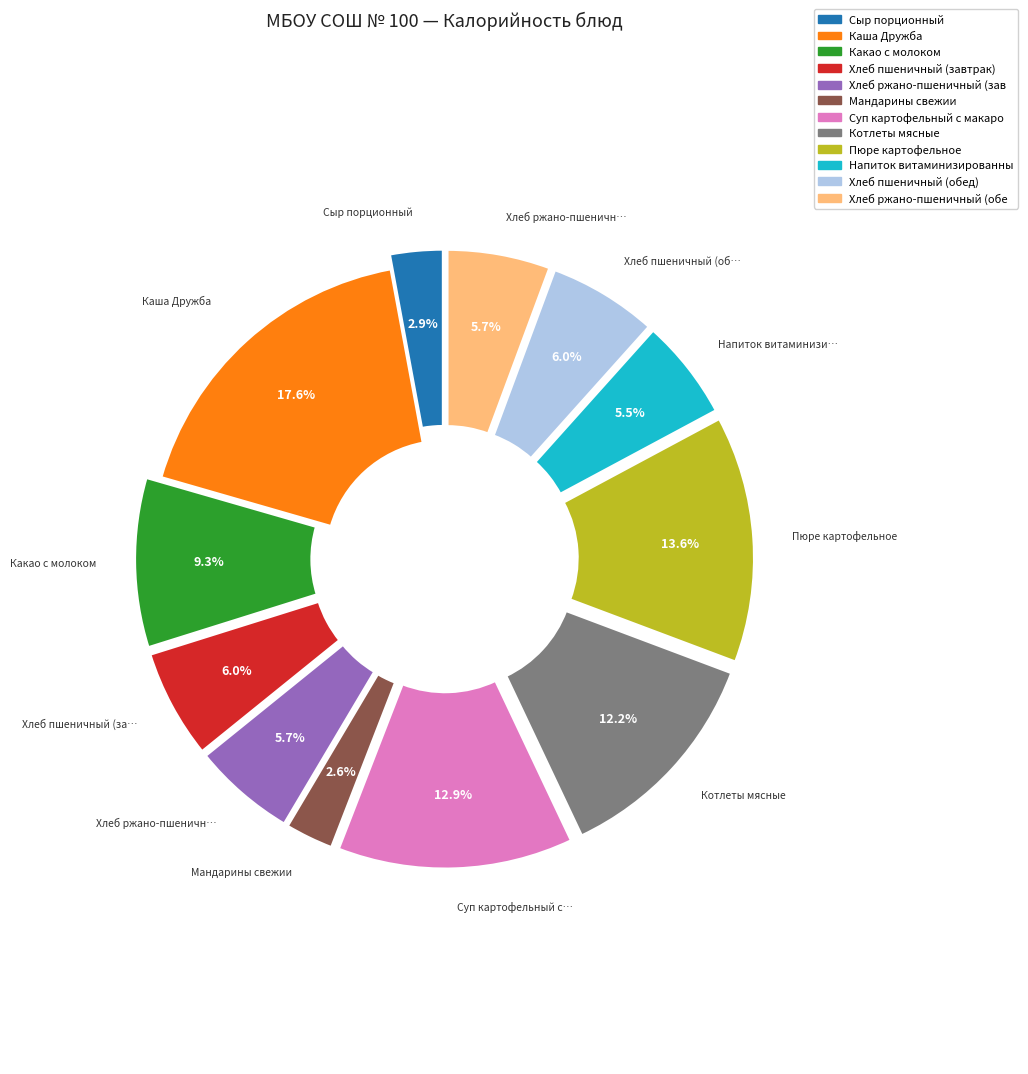

Is there any slice that represents more than half of the pie?

No